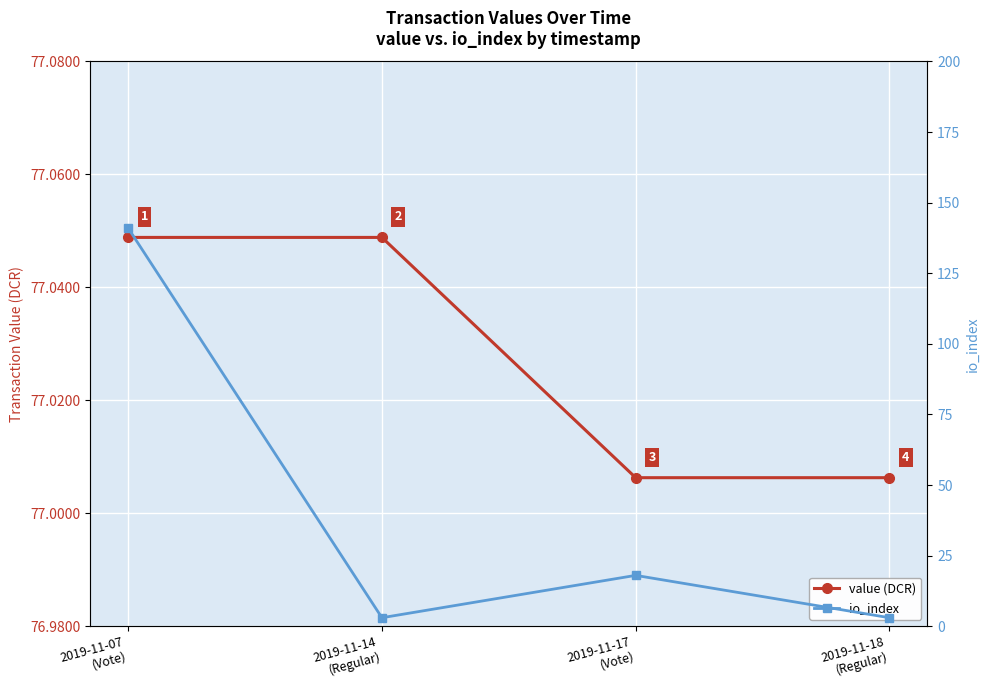

How many value (DCR) values are between 77 and 78?

4